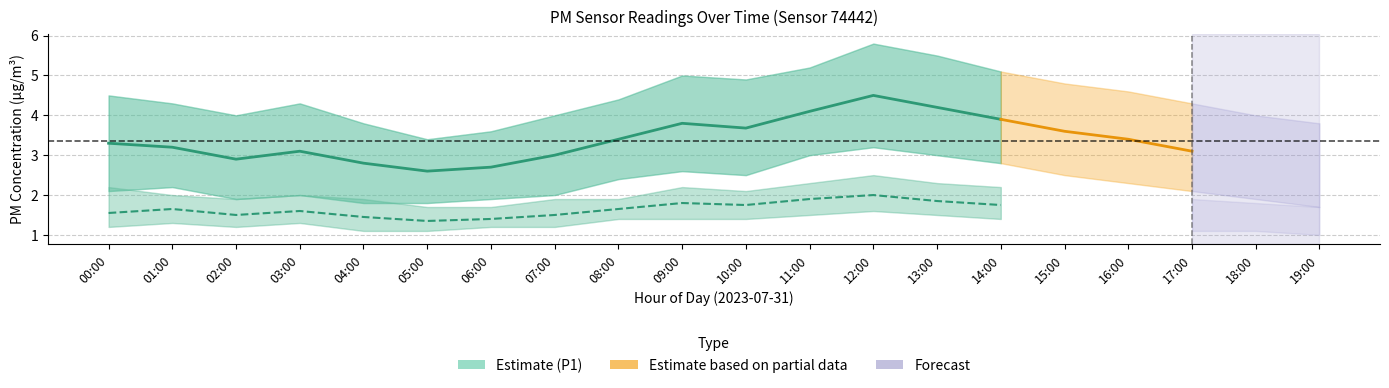

What is the highest value of the P2 mean series?

2.0